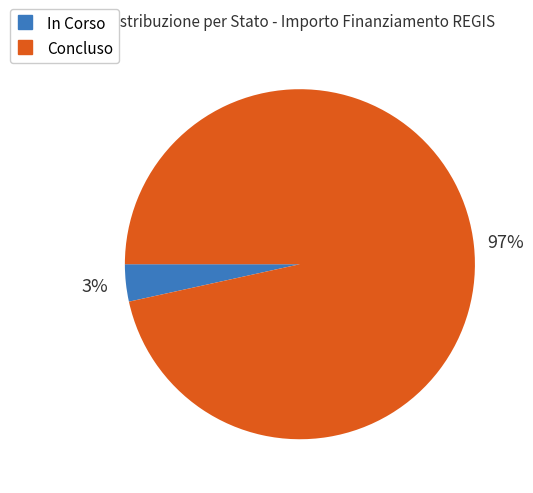

Which slice is the smallest?

In Corso